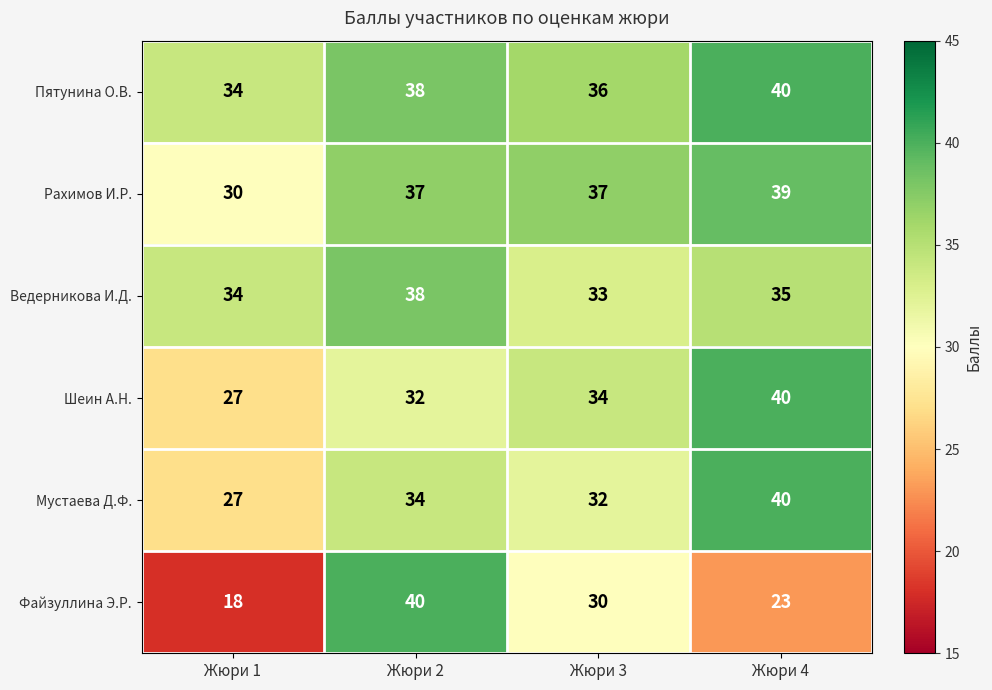

What is the approximate value of Шеин А.Н. at Жюри 2, to the nearest 5?

30